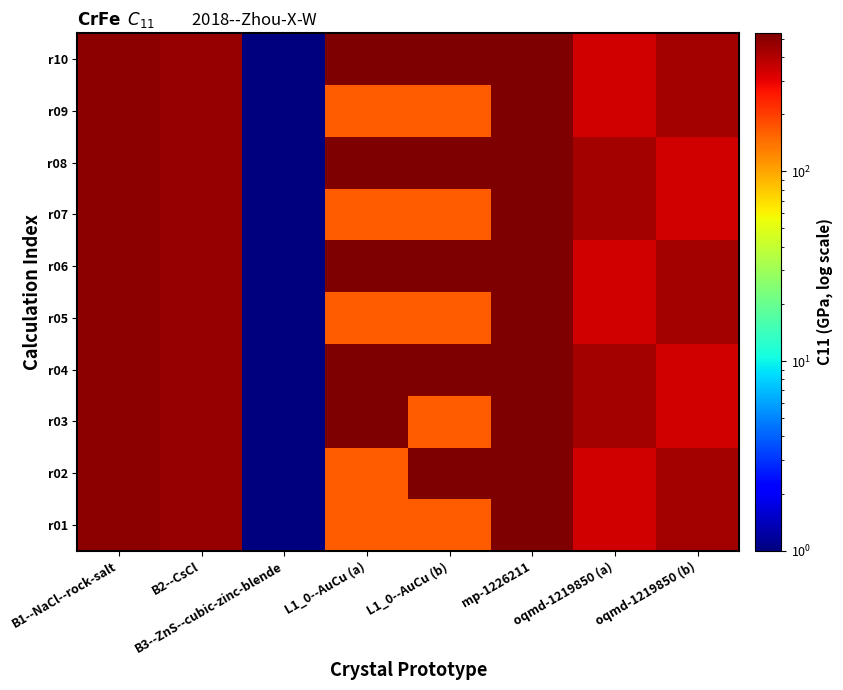

How many categories are shown in the chart?

8